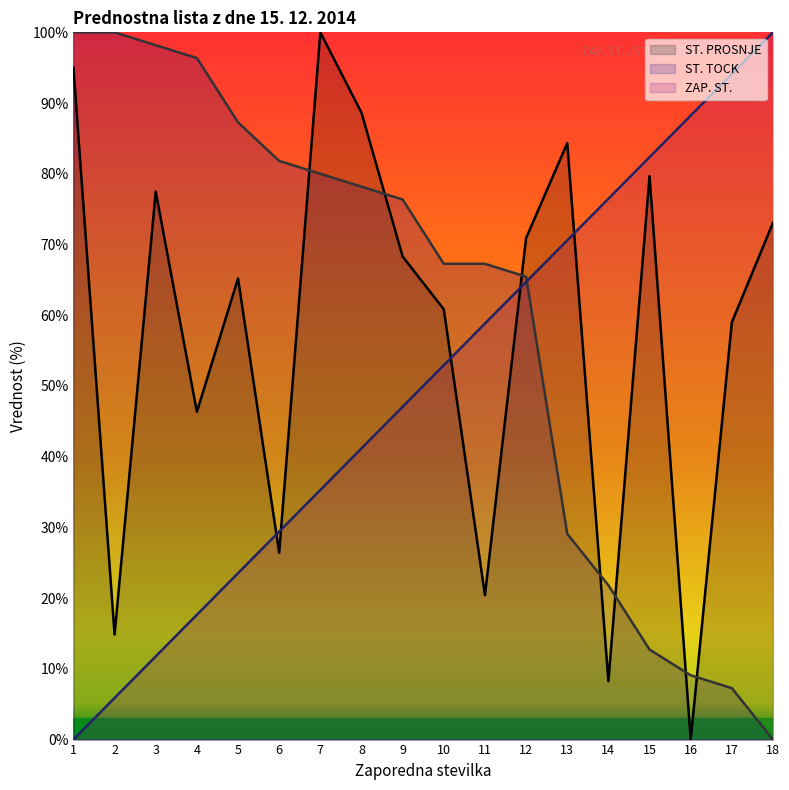

Rank the series at 6 from highest to lowest value.

ST. TOCK, ZAP. ST., ST. PROSNJE